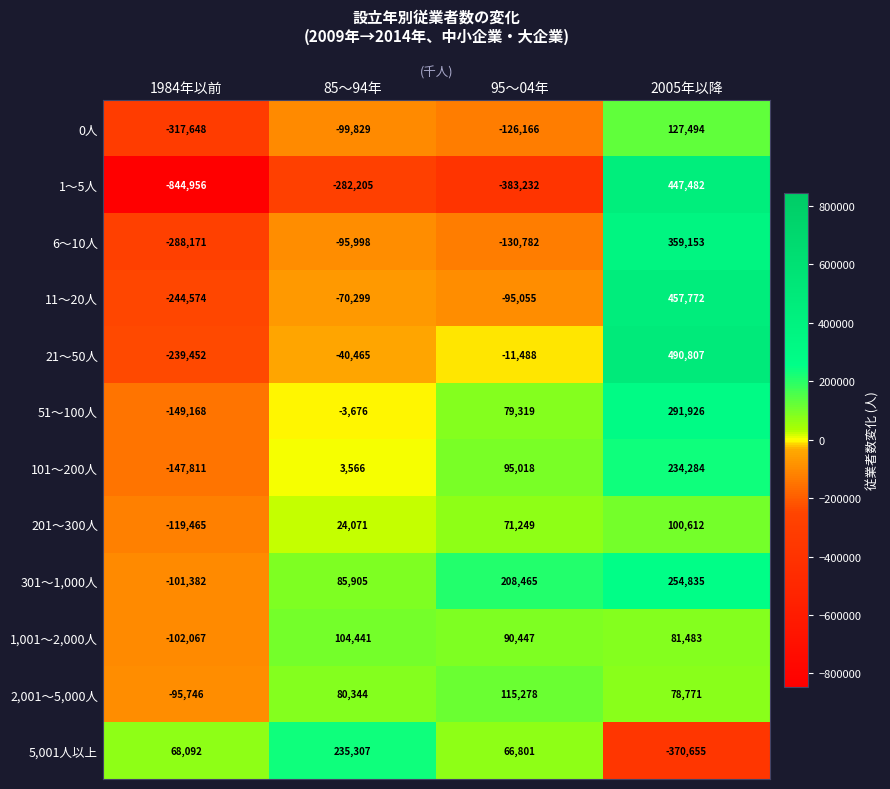

Which series has the largest total across all categories?

301～1,000人